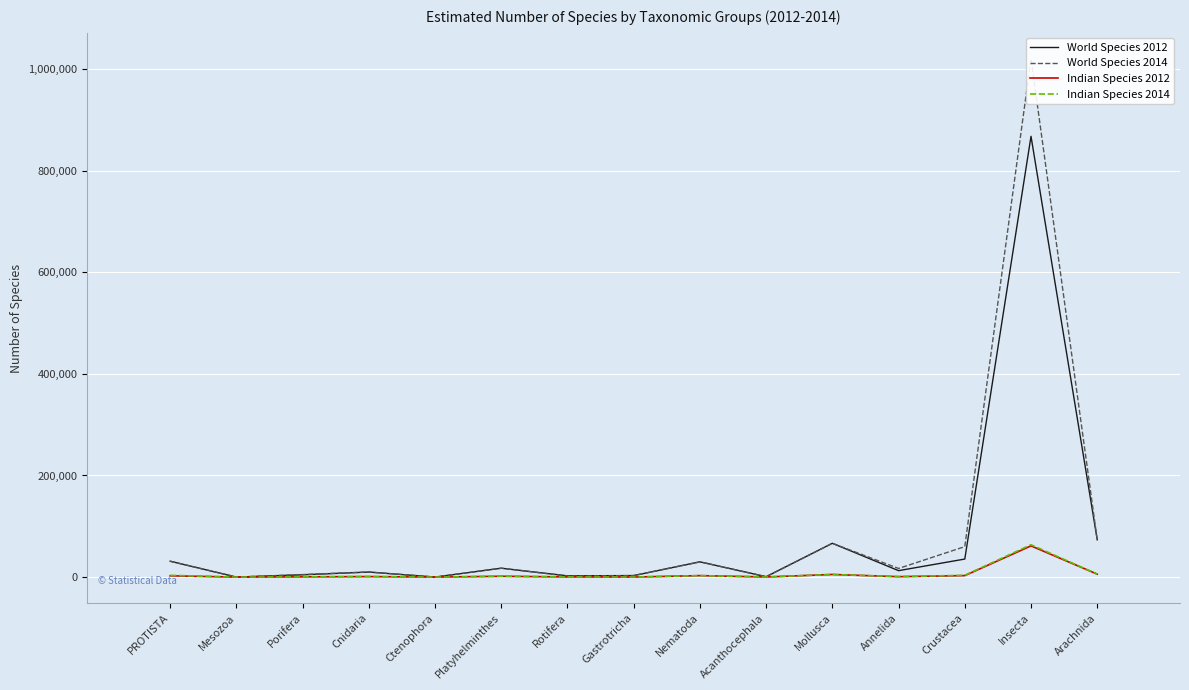

How many lines are shown in the chart?

4